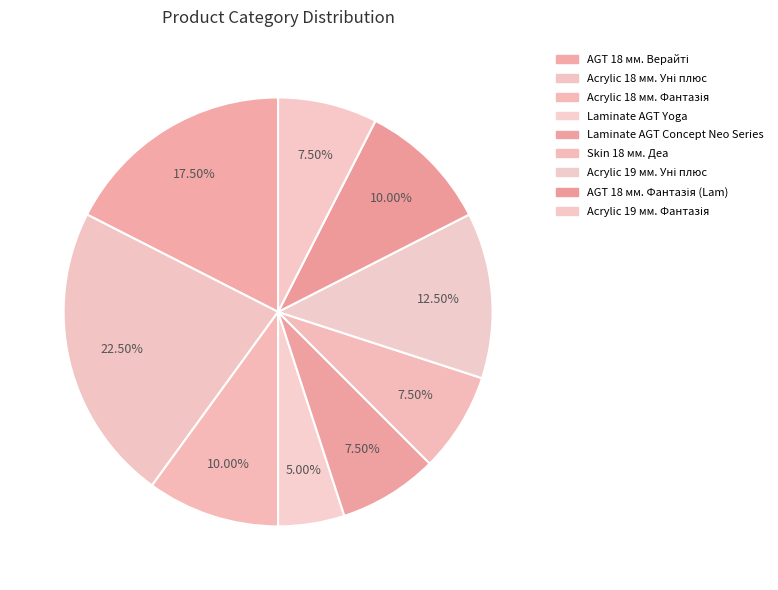

What percentage is NOT represented by Skin 18 мм. Деа?

92.5%